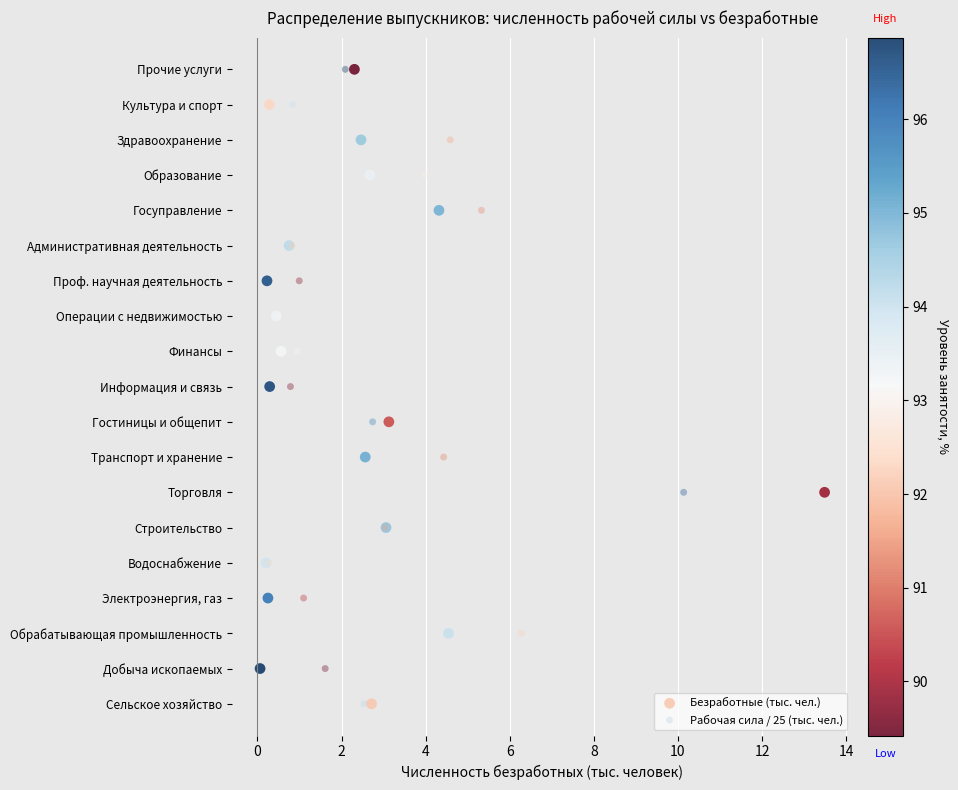

What are all the series names shown in the legend?

Безработные (тыс. чел.), Рабочая сила / 25 (тыс. чел.)